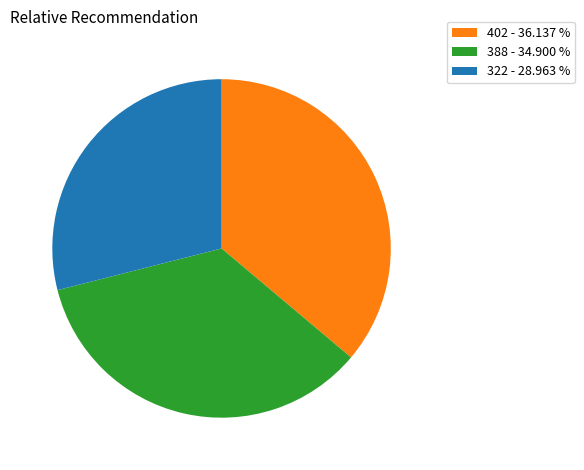

Which slice is the smallest?

322 - 28.963 %